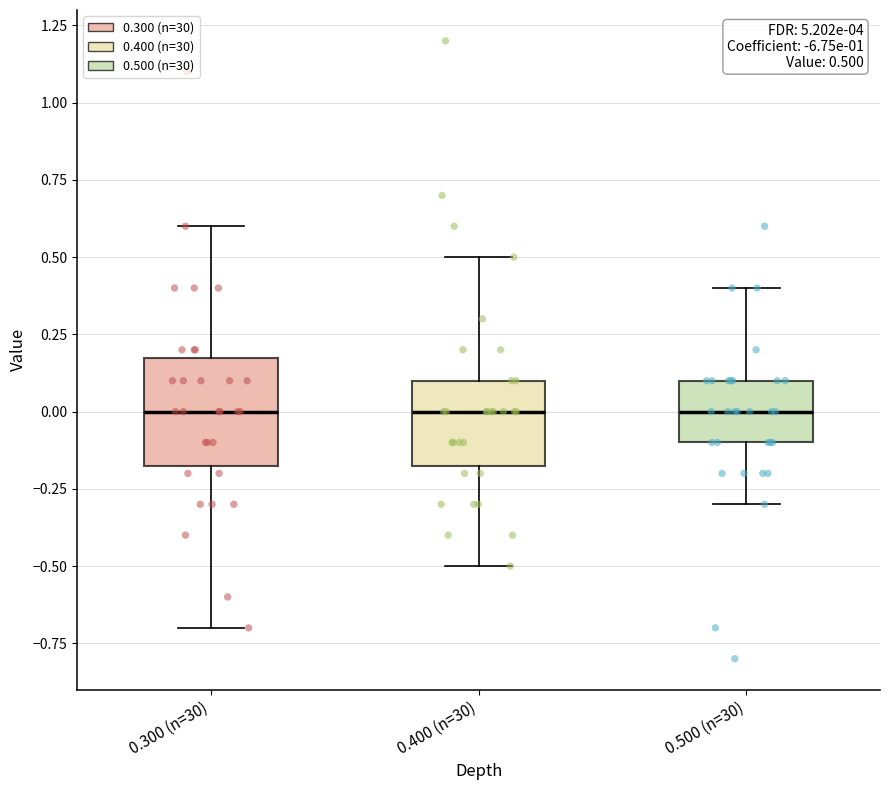

Which box is the tallest, from its lower edge to its upper edge?

0.300 (n=30)